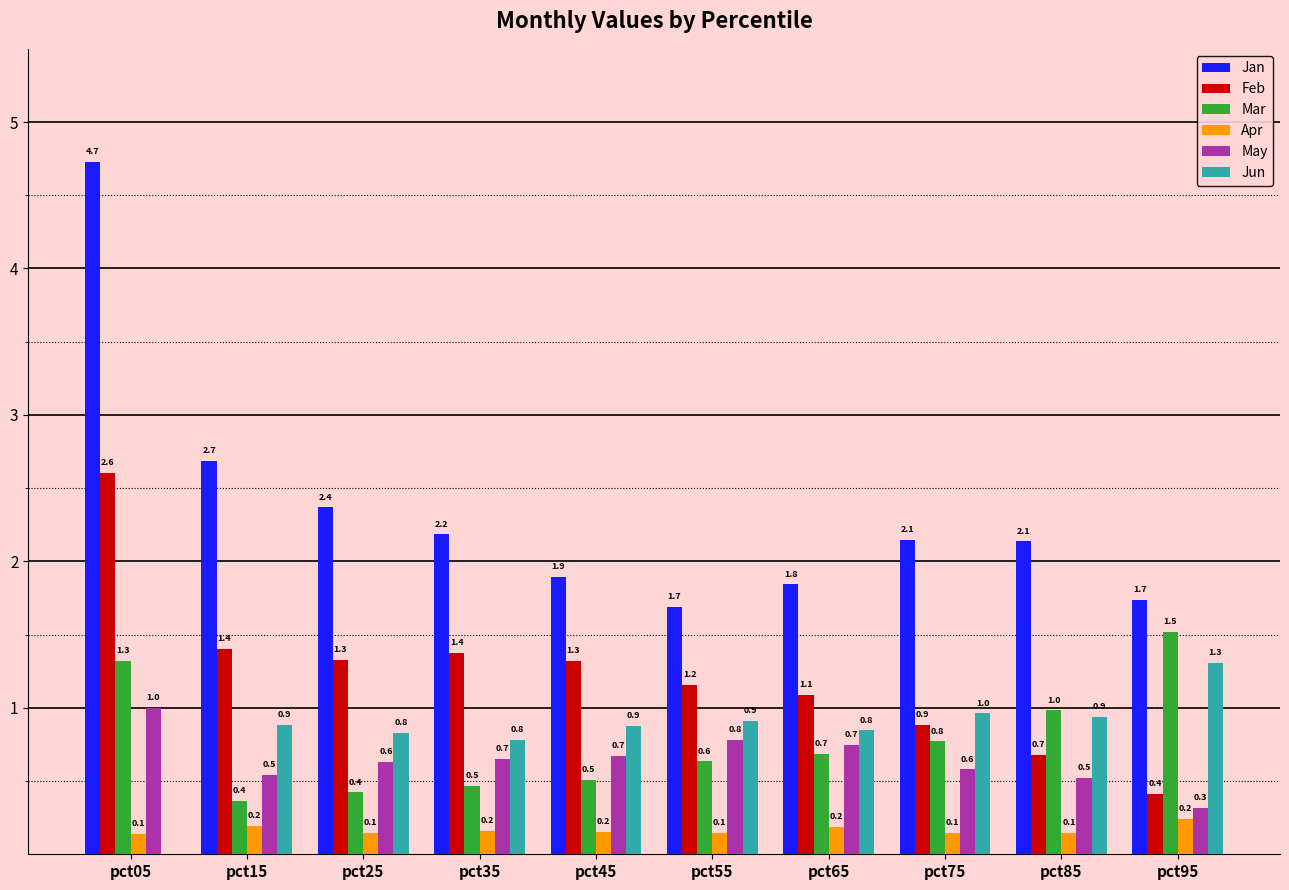

What are all the series names shown in the legend?

Jan, Feb, Mar, Apr, May, Jun